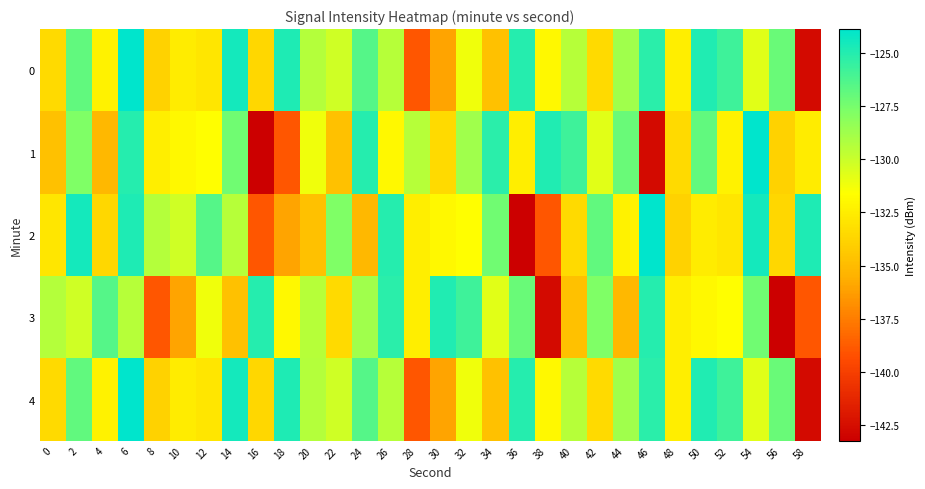

Rank the series at 14 from lowest to highest value.

3, 2, 1, 0, 4